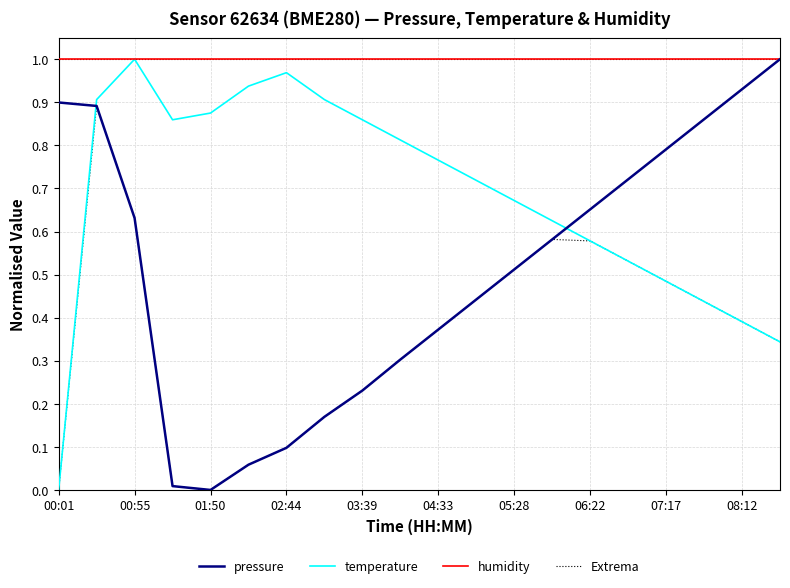

Is the value of Extrema at 04:33 greater than the value of pressure at 03:39?

Yes